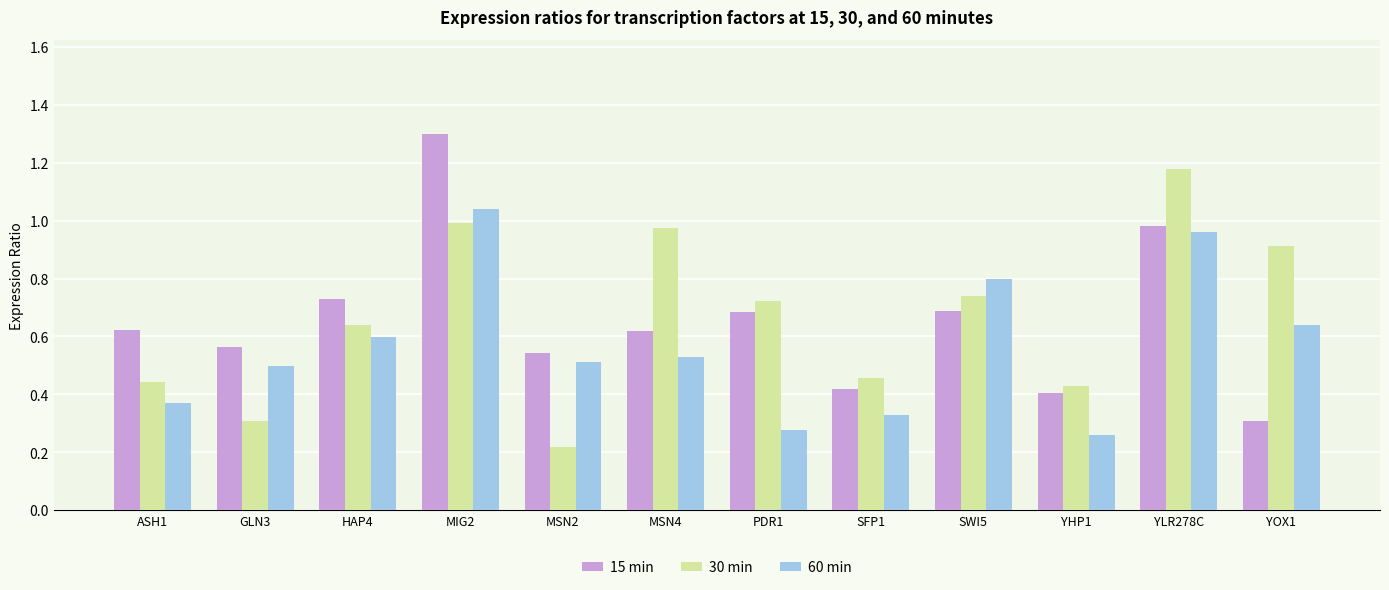

What position from the right is PDR1?

6